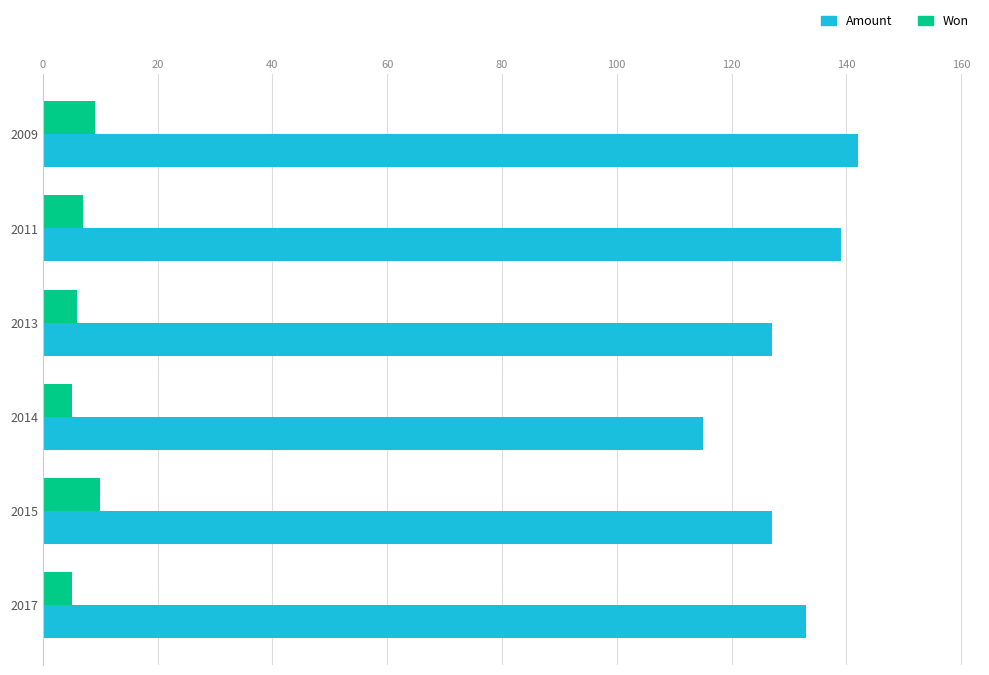

What is the spread (max minus min) of values at 2013?

121